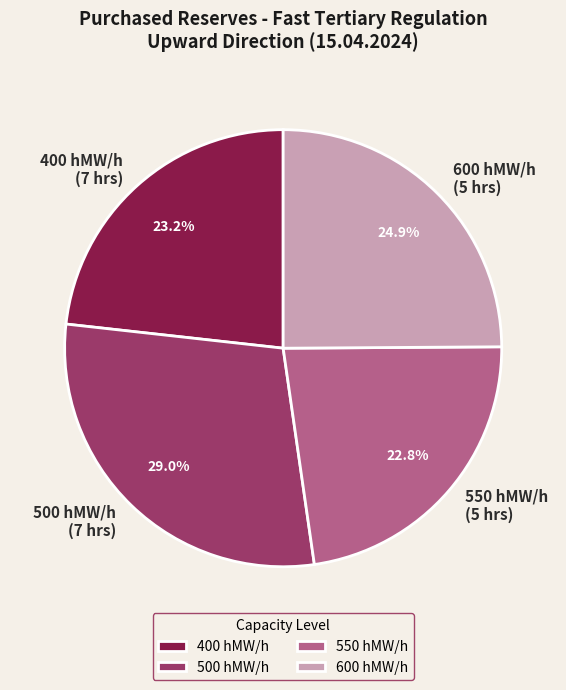

Count the number of slices in the pie.

4